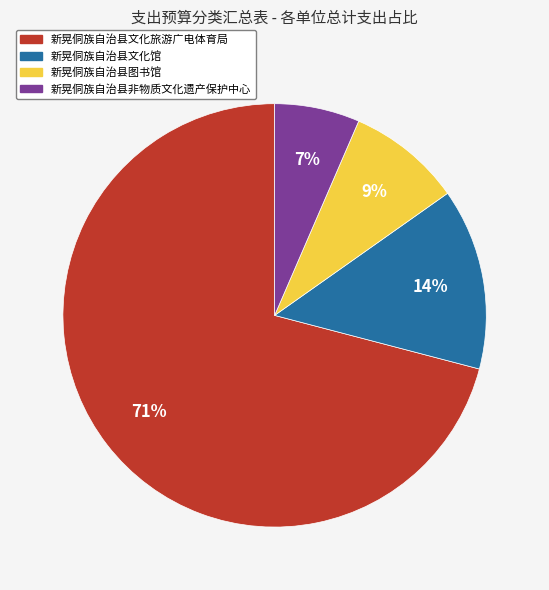

True or false: 新晃侗族自治县文化旅游广电体育局 accounts for 81% of the total.

False